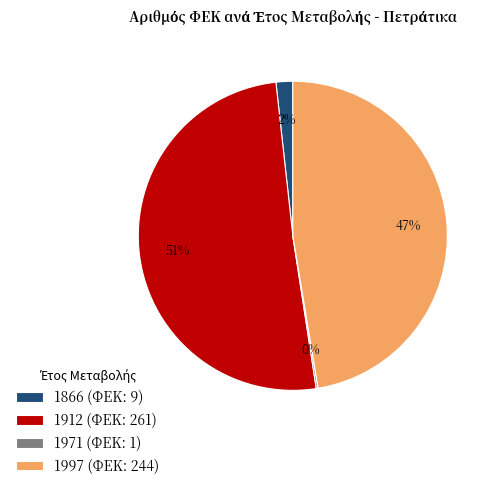

Do 1866 (ΦΕΚ: 9) and 1997 (ΦΕΚ: 244) together represent more than half of the pie?

No